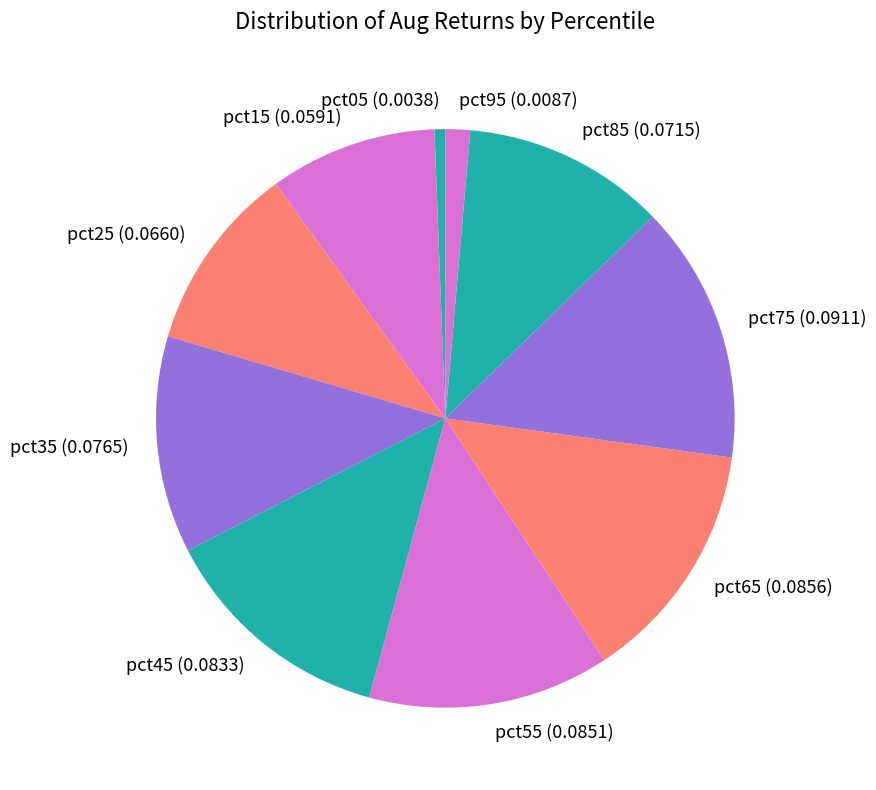

What is the smallest slice in the pie chart?

pct05